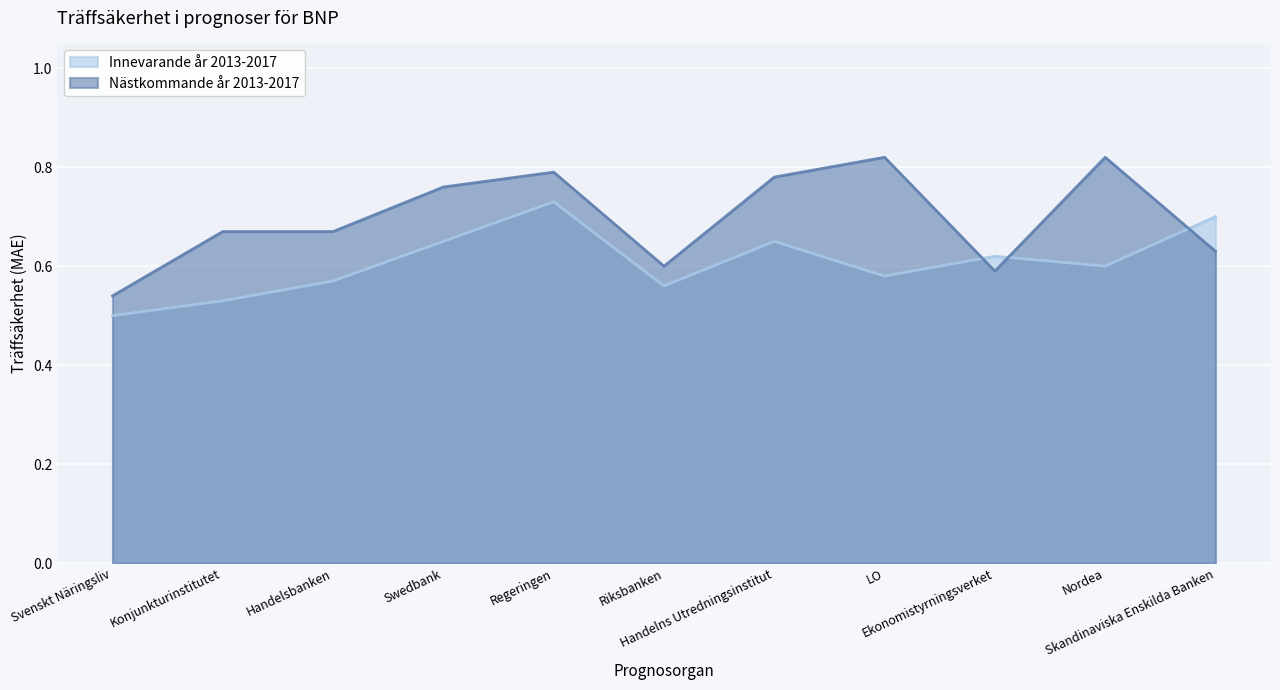

Reading left to right, transcribe all the data shown in this chart.

Innevarande år 2013-2017: 0.5	0.5	0.6	0.7	0.7	0.6	0.7	0.6	0.6	0.6	0.7
Nästkommande år 2013-2017: 0.5	0.7	0.7	0.8	0.8	0.6	0.8	0.8	0.6	0.8	0.6